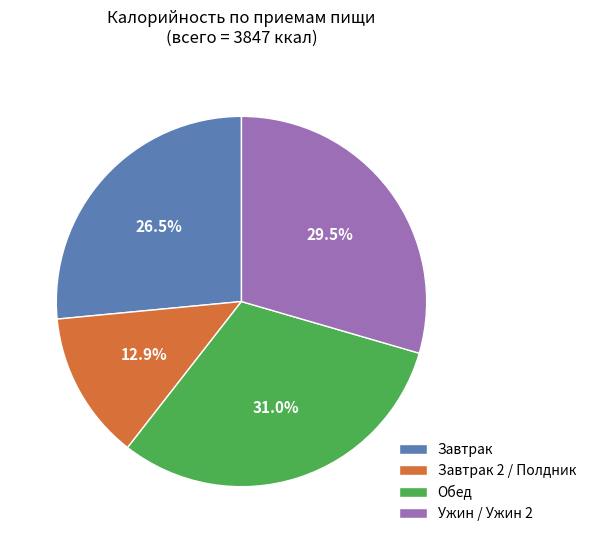

Rank the categories by value from highest to lowest.

Обед, Ужин / Ужин 2, Завтрак, Завтрак 2 / Полдник